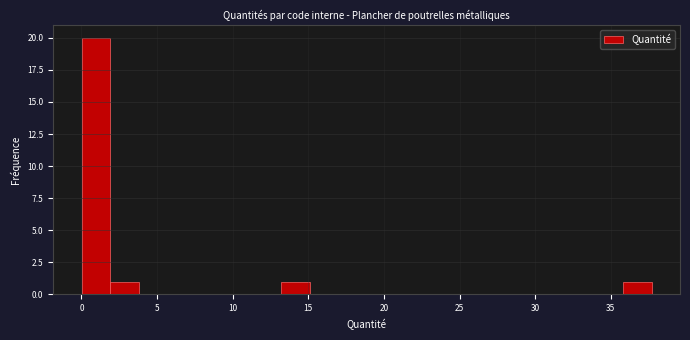

Around what value on the x-axis is the tallest bar? Give the approximate position of its centre, as read against the axis.

1.0